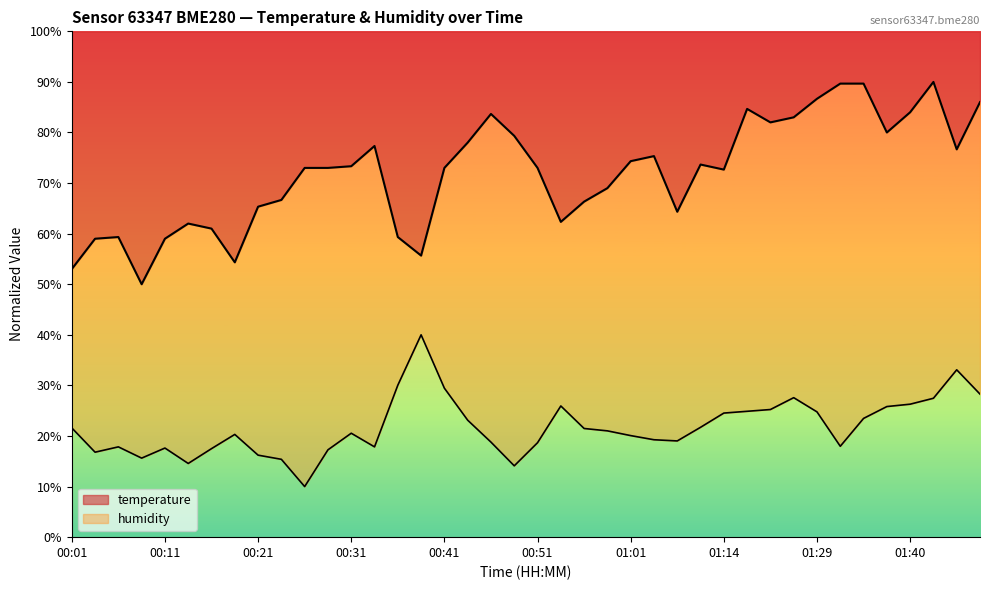

Is it true that humidity equals 14.1 at 00:49?

True